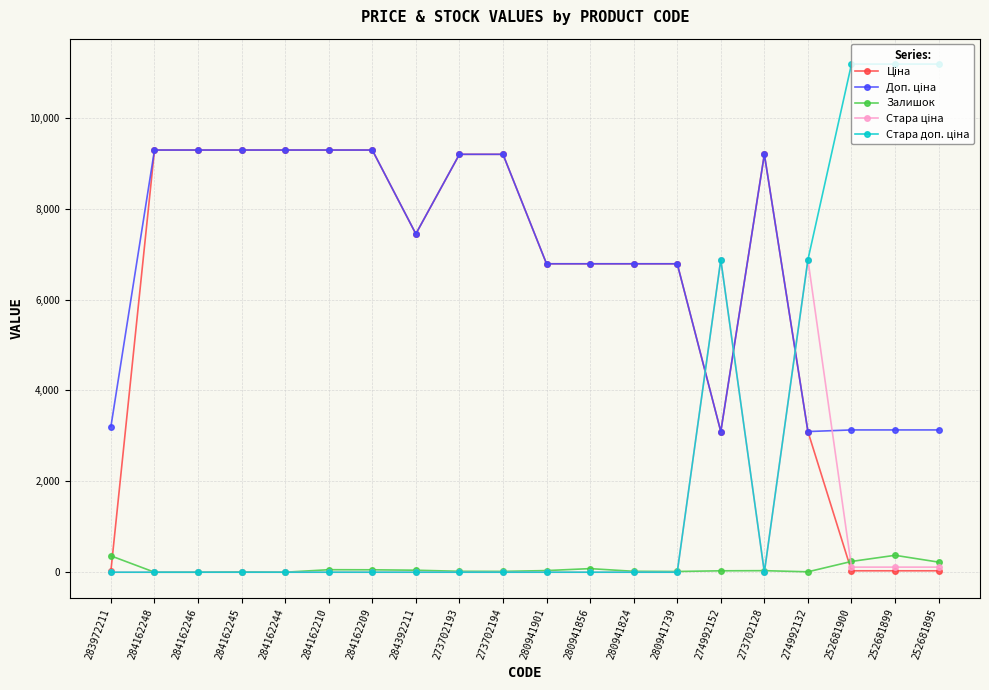

Is the value of Доп. ціна at 284162244 greater than the value of Залишок at 280941856?

Yes